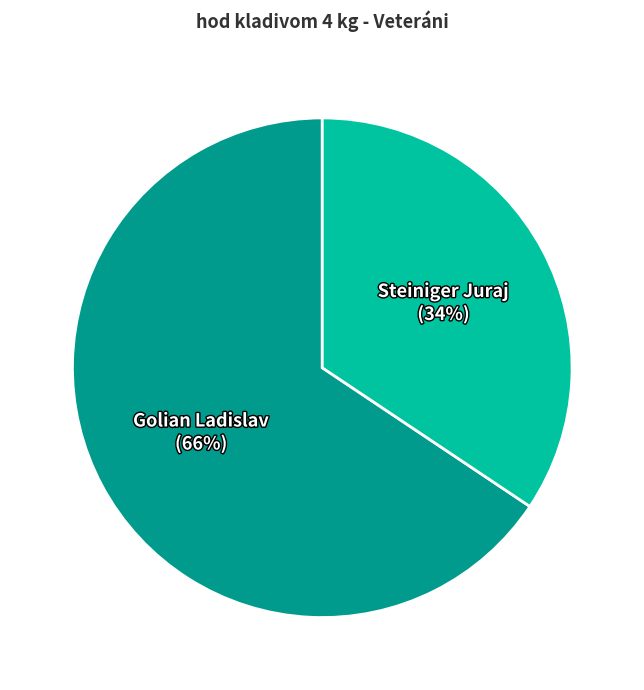

Does Golian Ladislav represent more than half of the total?

Yes